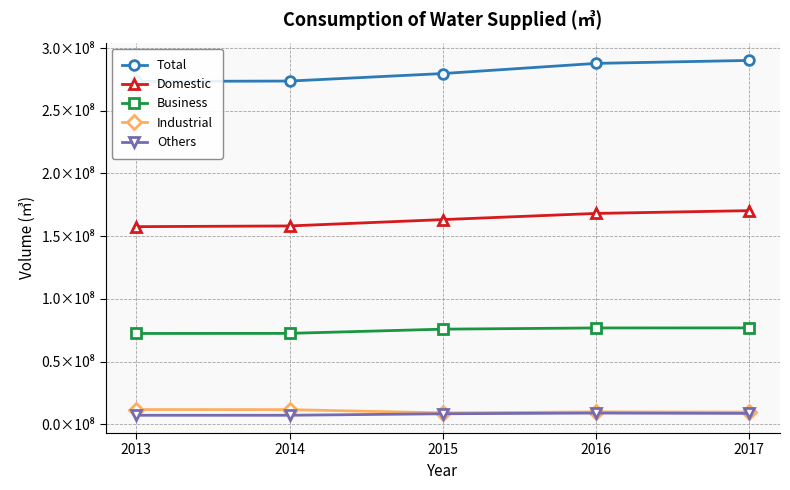

Read the Domestic value at 2013, to the nearest 10.

157572710